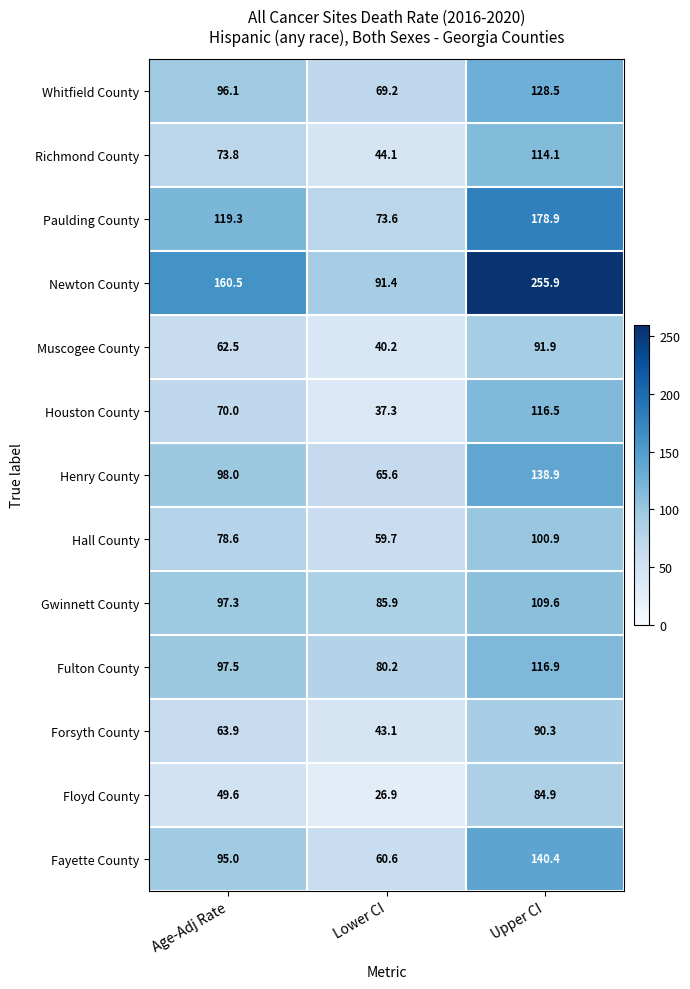

Which category has the highest value across all series?

Upper CI